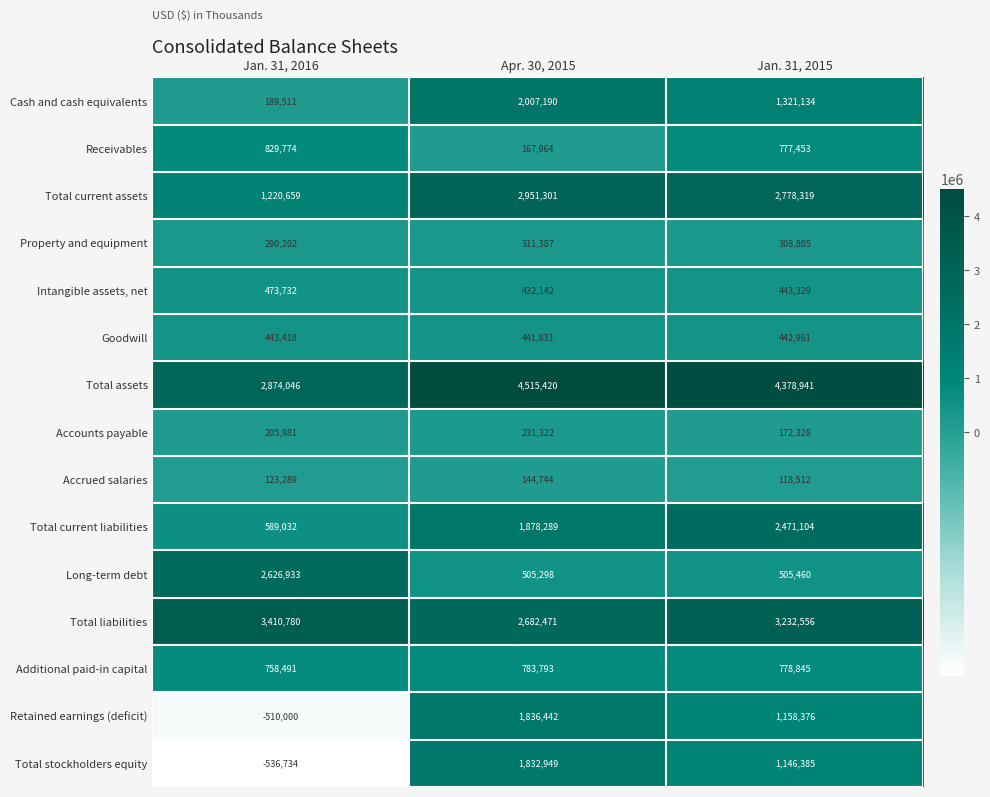

Is it true that Total current assets equals 2951301 at Apr. 30, 2015?

True